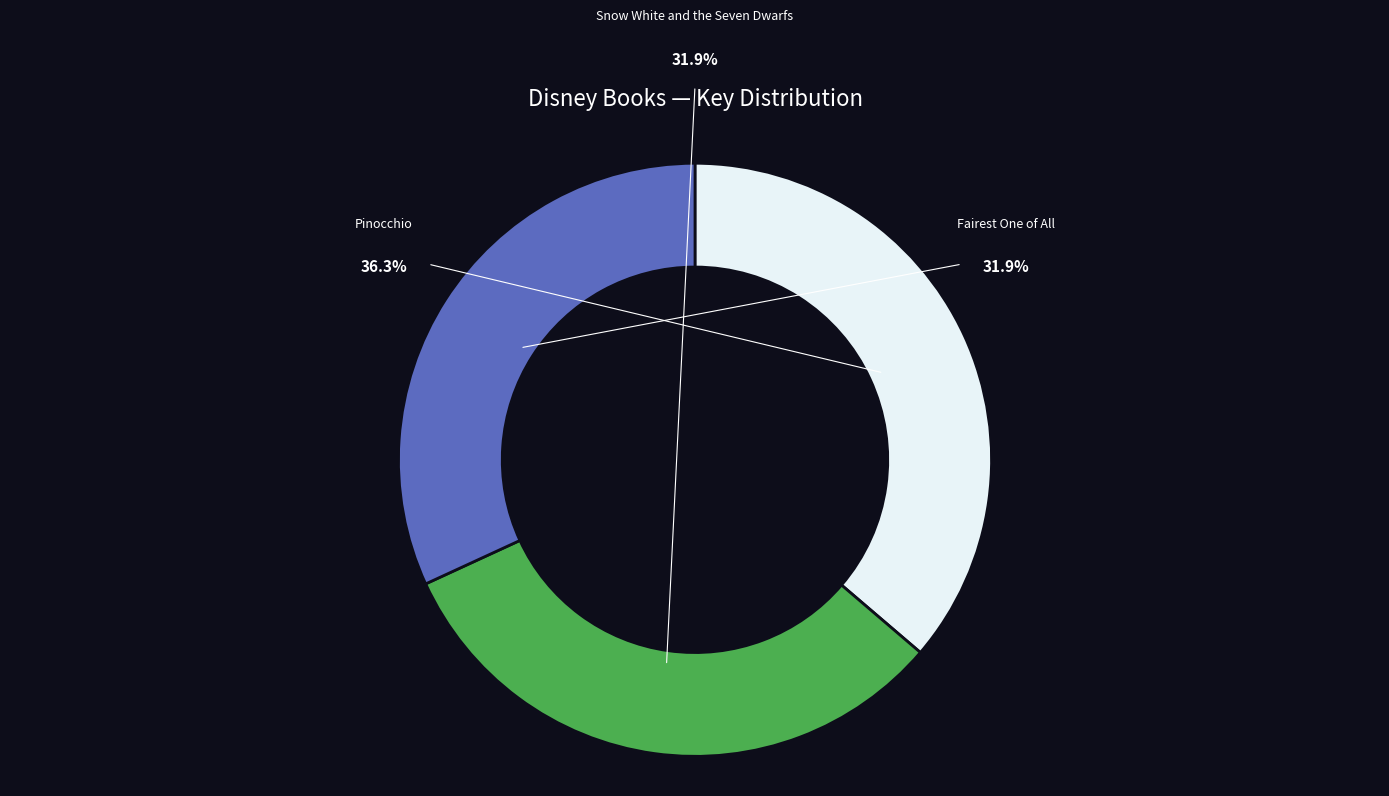

Count the number of slices in the pie.

3